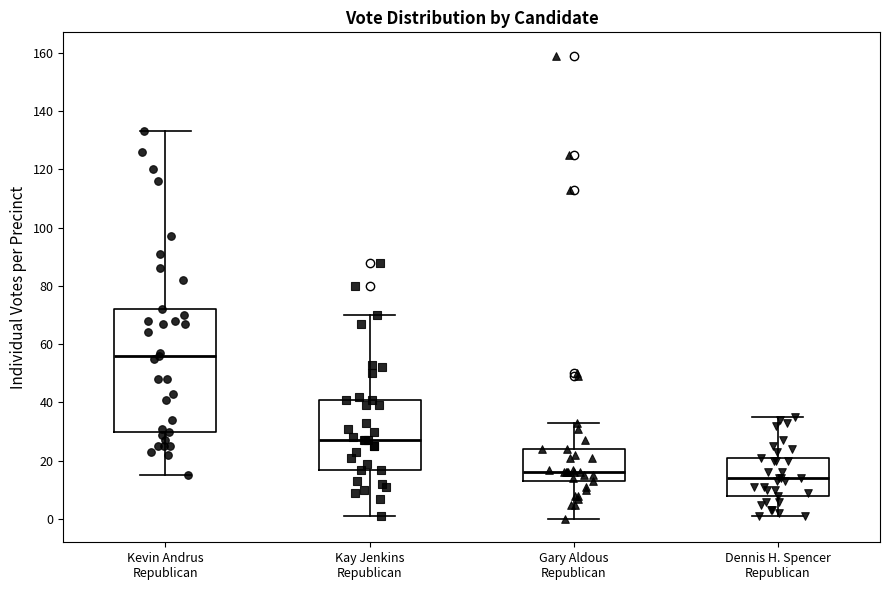

Where does the lower whisker of the box for Kevin Andrus Republican end on the y-axis? The values are not printed on the chart, so give them approximately, as read against the axis.

16